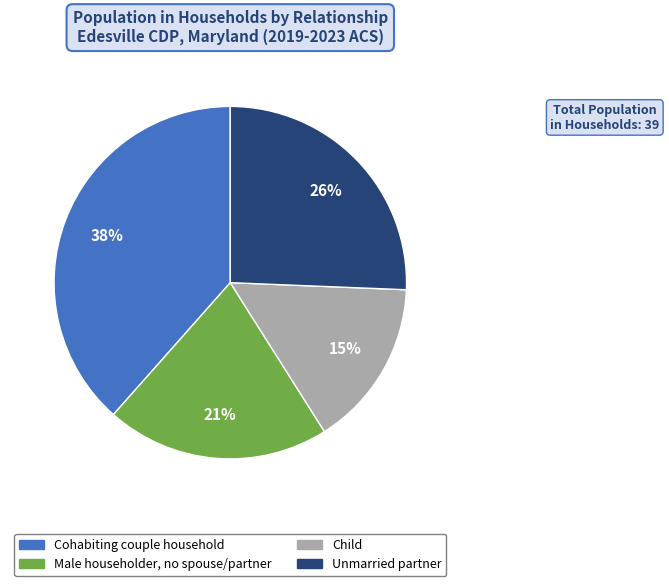

Does any single category account for the majority?

No